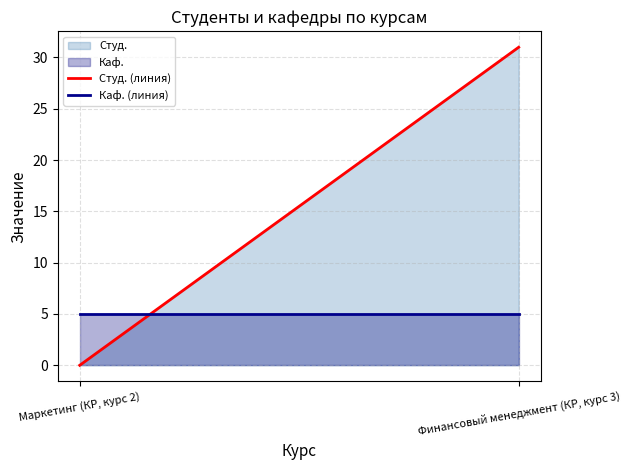

Rank the series at Маркетинг (КР, курс 2) from lowest to highest value.

Студ., Каф.